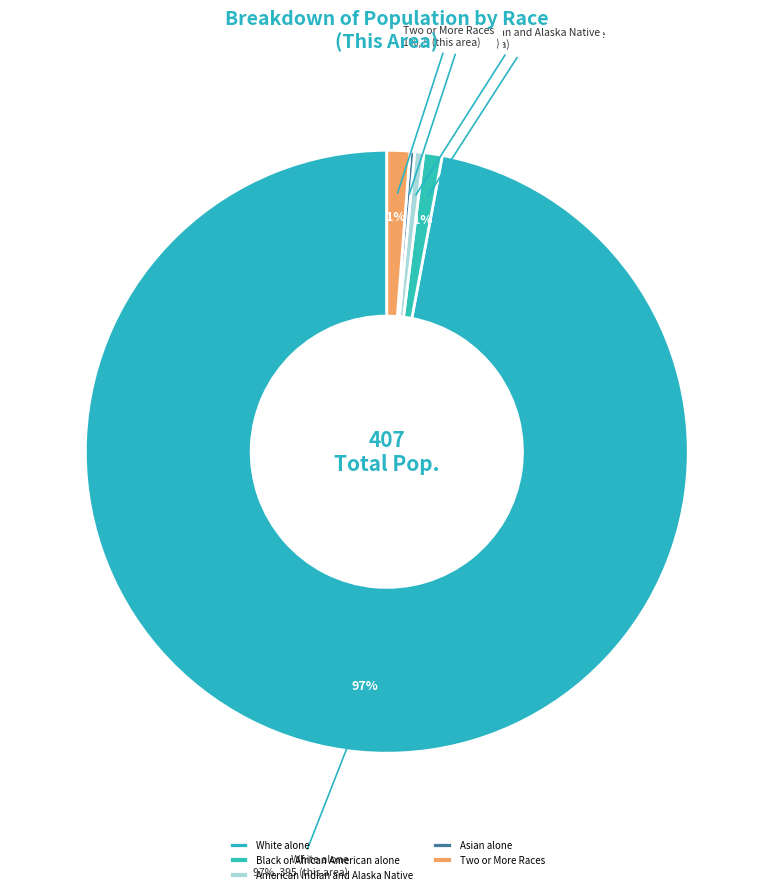

Combined, what portion of the pie is White alone and Native Hawaiian and Other Pacific Islander?

97.1%